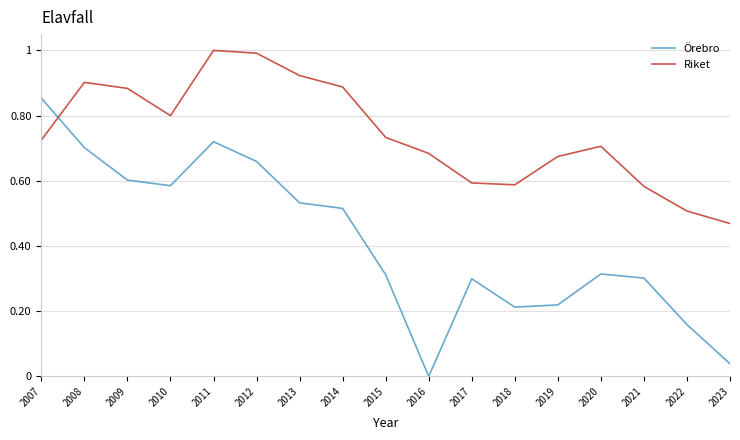

Rank the series by their average value, from lowest to highest.

Örebro, Riket